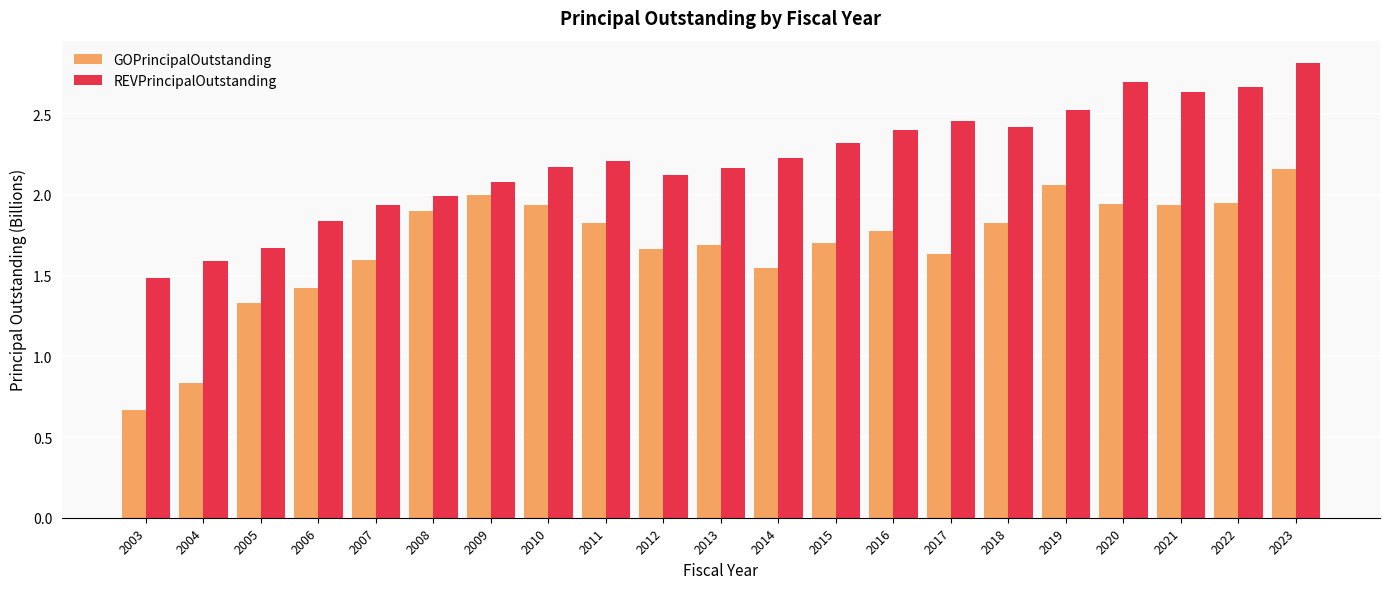

What are all the series names shown in the legend?

GOPrincipalOutstanding, REVPrincipalOutstanding